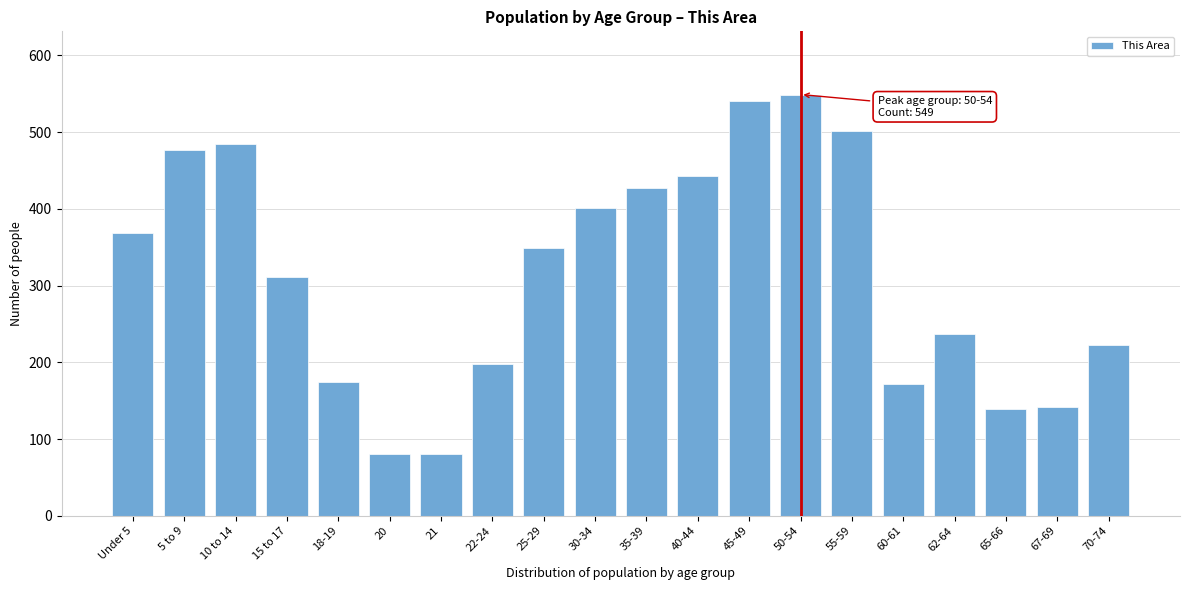

What is the greatest value displayed?

549